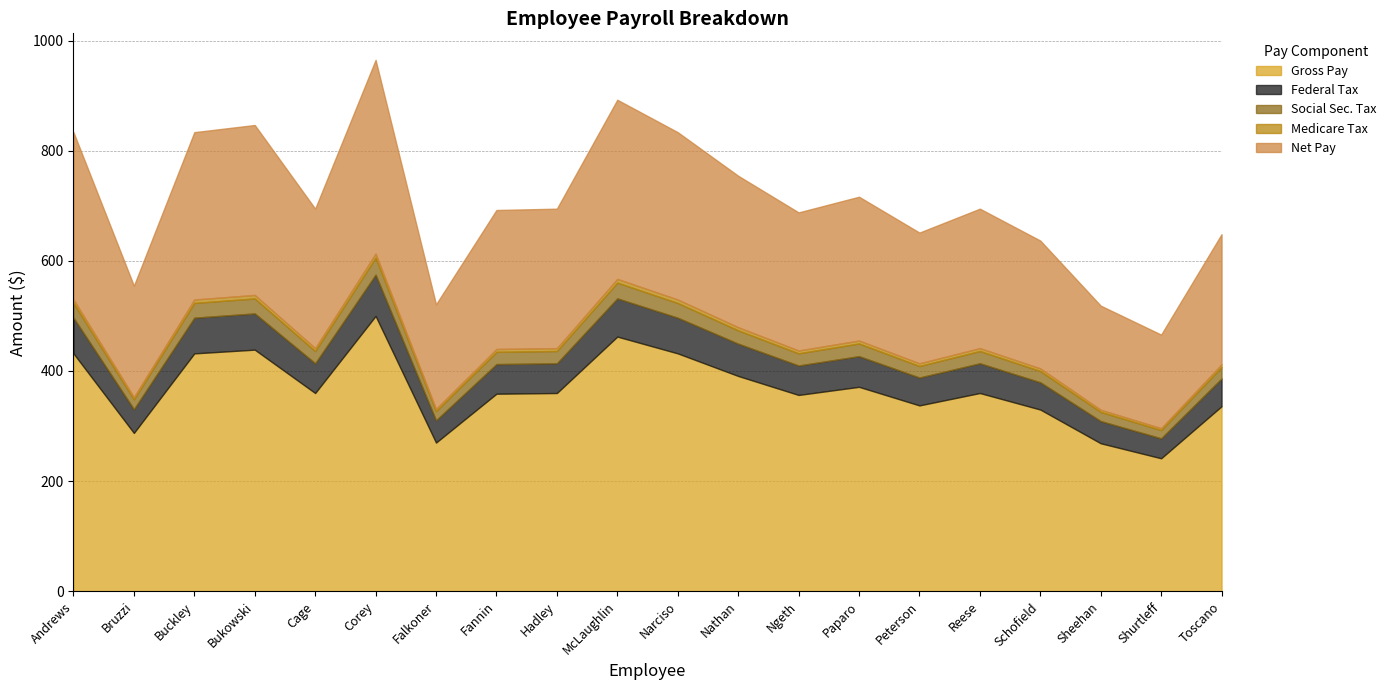

How many interior local valleys does the Gross Pay series have?

6